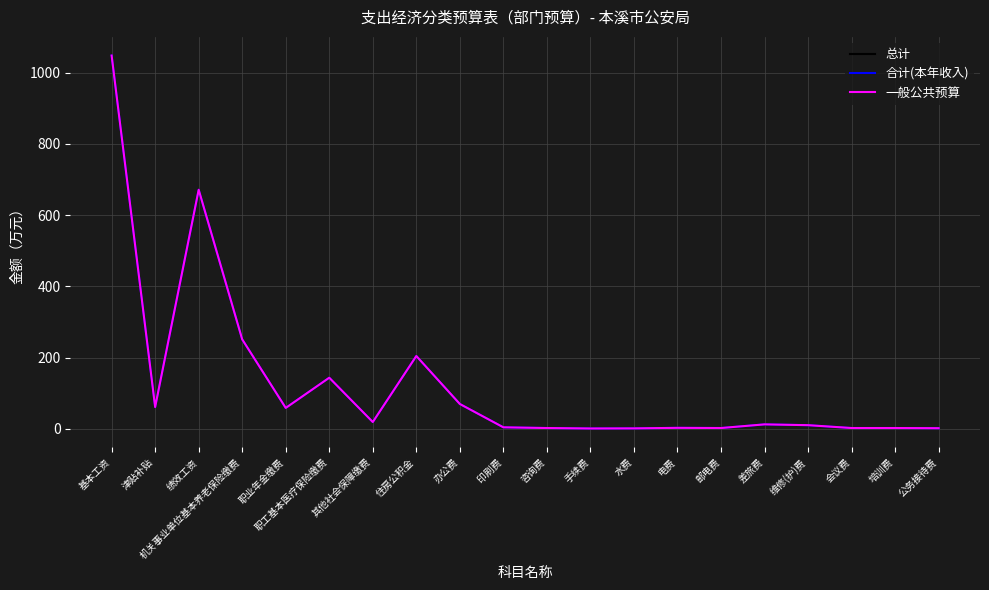

How many lines are shown in the chart?

3